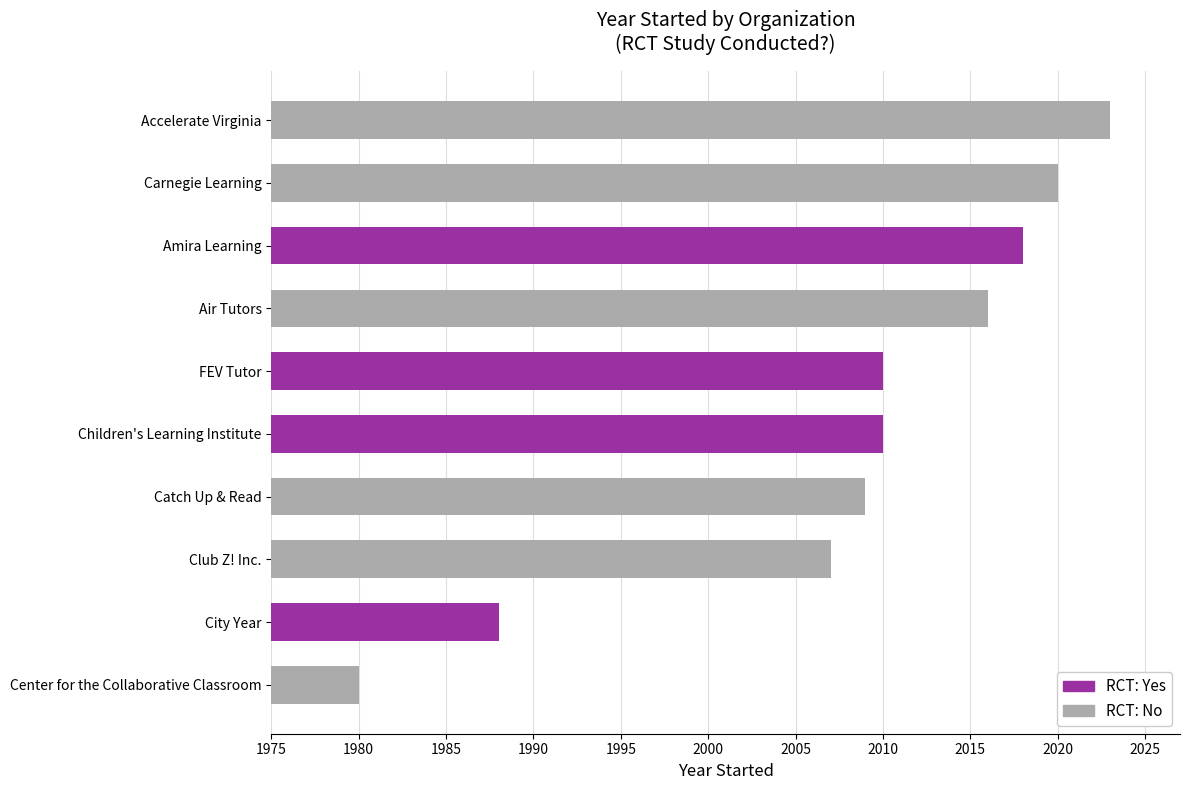

Reading right to left, list all the values displayed in this chart.

Club Z! Inc.=2007	Center for the Collaborative Classroom=1980	Catch Up & Read=2009	FEV Tutor=2010	City Year=1988	Children's Learning Institute=2010	Carnegie Learning=2020	Air Tutors=2016	Amira Learning=2018	Accelerate Virginia=2023